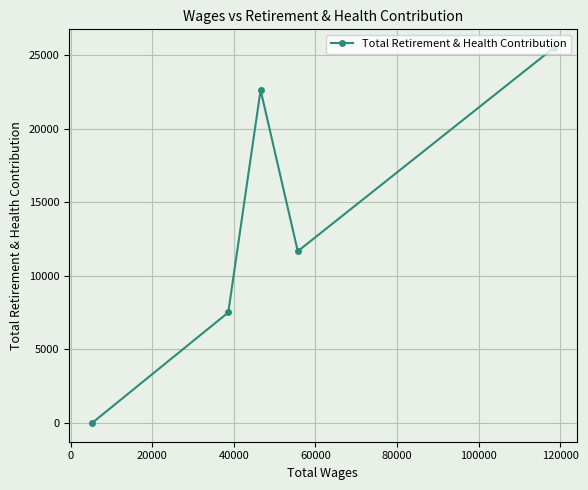

How many data points are above 11678?

2